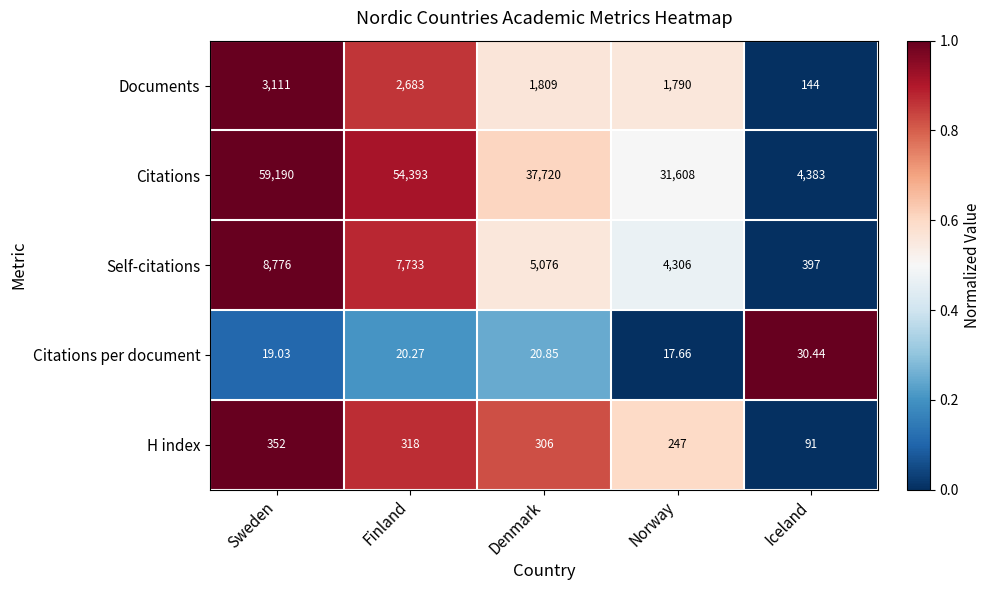

Rank the series by their maximum value, from highest to lowest.

Citations, Self-citations, Documents, H index, Citations per document